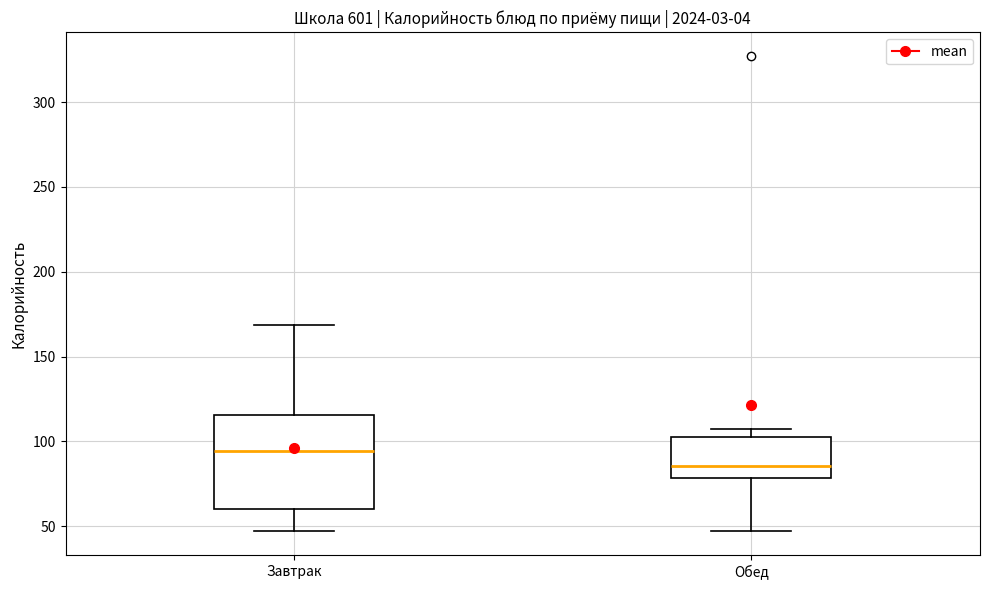

Reading left to right, transcribe this box plot: for each box, give where its median line is, the range the box spans, and where its two whiskers end, as read against the y-axis. The values are not printed on the chart, so give them approximately, as read against the axis.

Завтрак: median 95, box 60 to 115, whiskers 45 to 170
Обед: median 85, box 80 to 105, whiskers 50 to 105 (just above the box's upper edge)